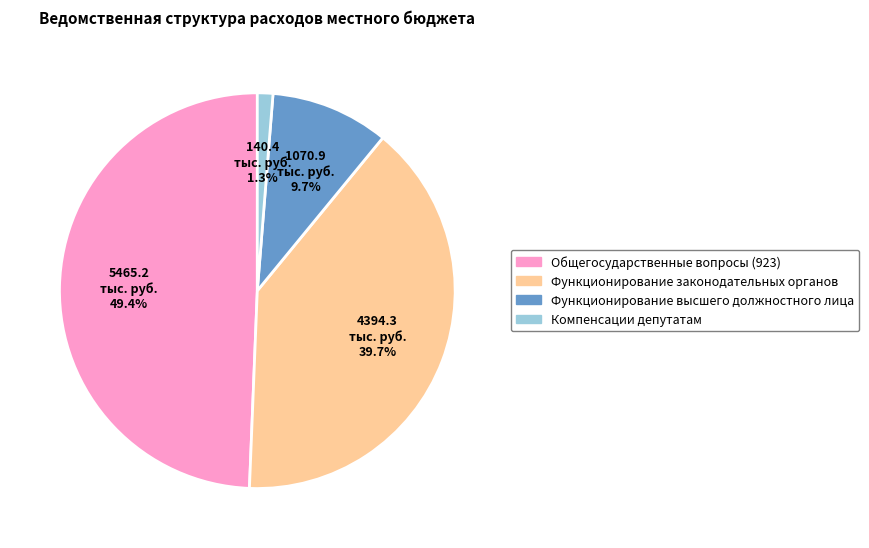

Between Функционирование законодательных органов and Компенсации депутатам, which is larger?

Функционирование законодательных органов